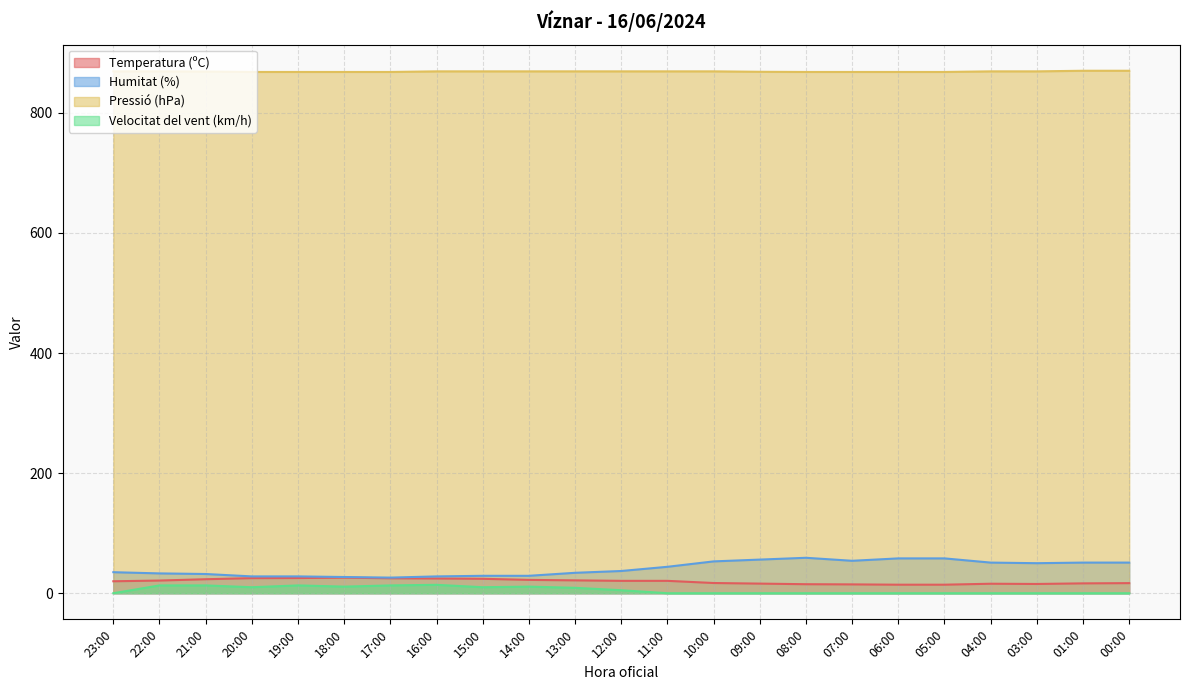

What is the difference between the maximum and second lowest values in the Temperatura (ºC) series?

11.7